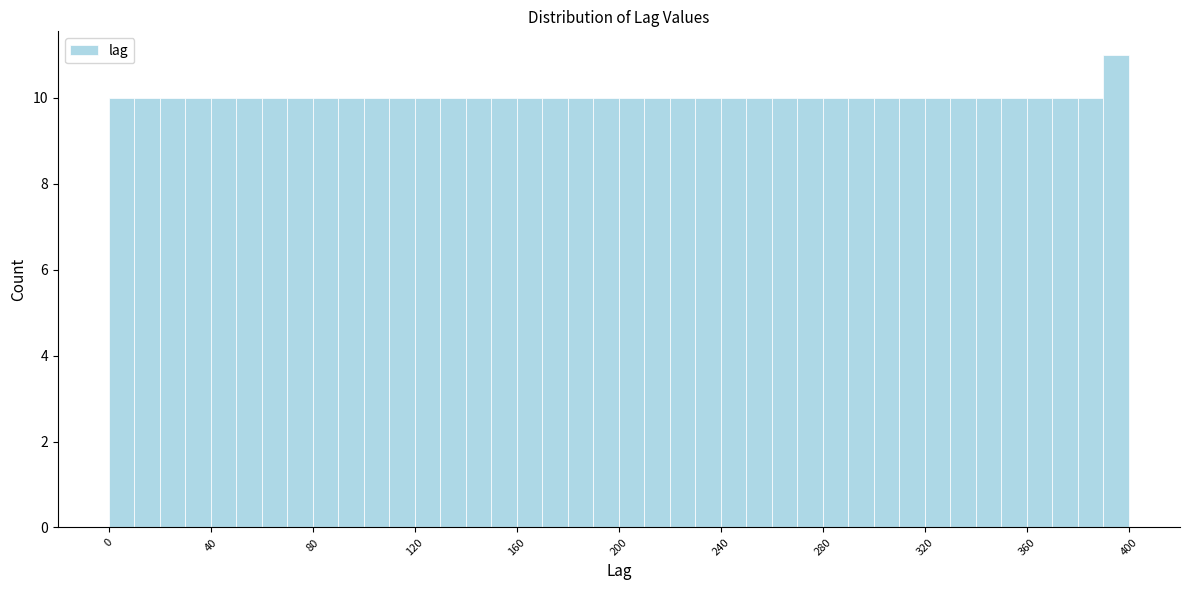

Around what value on the x-axis is the tallest bar? Give the approximate position of its centre, as read against the axis.

395